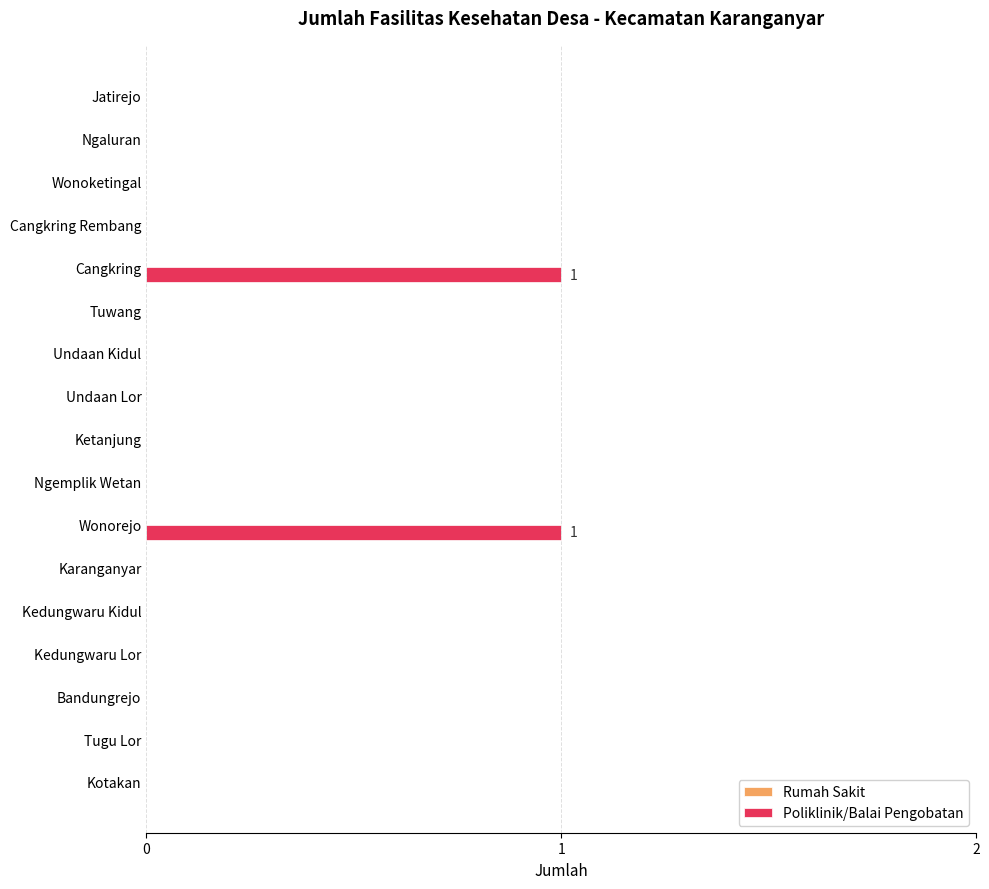

The value at Wonoketingal is 0. True or false?

True